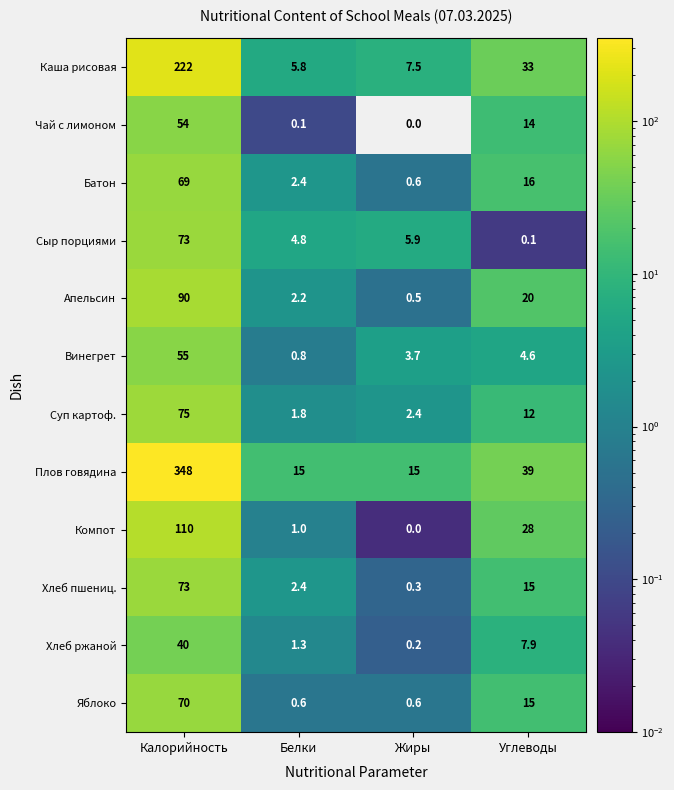

Count the number of data series in this chart.

12